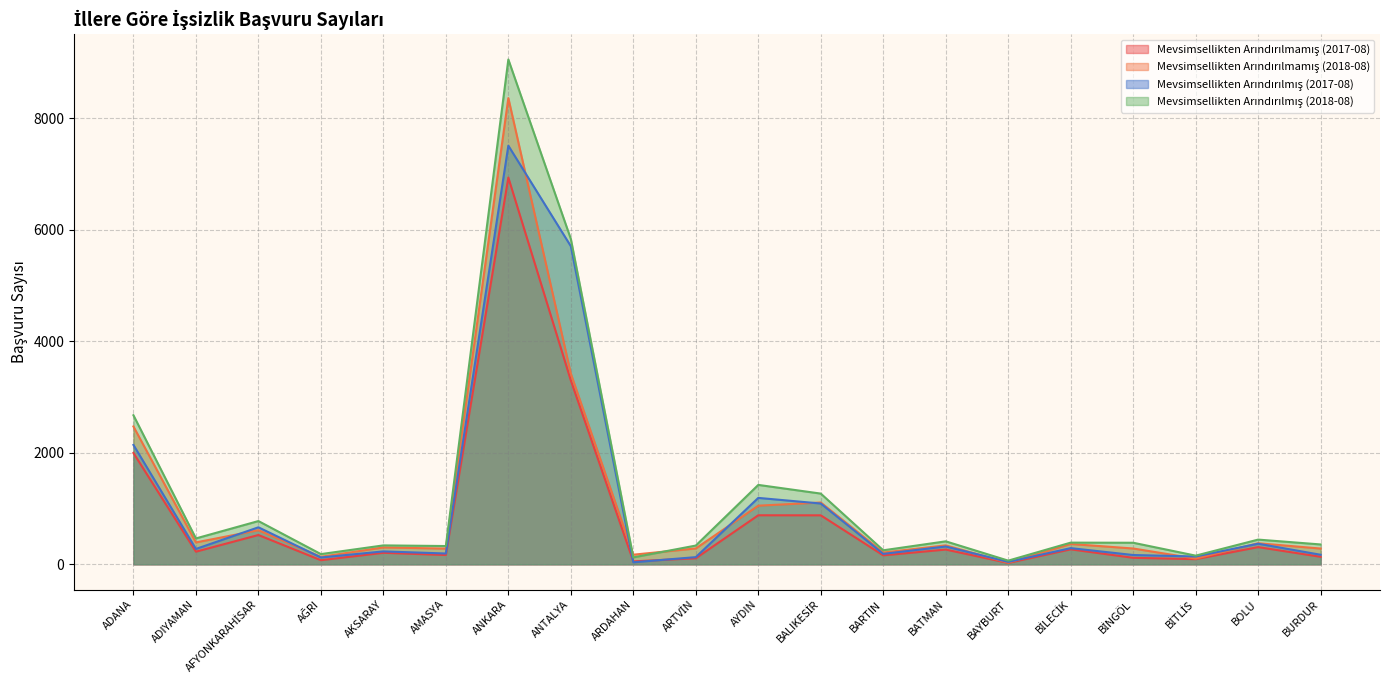

Reading left to right, what are all the values shown in this chart?

Mevsimsellikten Arındırılmamış (2017-08): ADANA=1997.0	ADIYAMAN=227.0	AFYONKARAHİSAR=526.0	AĞRI=74.0	AKSARAY=207.0	AMASYA=167.0	ANKARA=6937.0	ANTALYA=3298.0	ARDAHAN=53.0	ARTVİN=109.0	AYDIN=880.0	BALIKESİR=879.0	BARTIN=161.0	BATMAN=265.0	BAYBURT=25.0	BİLECİK=269.0	BİNGÖL=117.0	BİTLİS=93.0	BOLU=309.0	BURDUR=135.0
Mevsimsellikten Arındırılmamış (2018-08): ADANA=2473.0	ADIYAMAN=393.0	AFYONKARAHİSAR=612.0	AĞRI=135.0	AKSARAY=303.0	AMASYA=282.0	ANKARA=8362.0	ANTALYA=3421.0	ARDAHAN=173.0	ARTVİN=285.0	AYDIN=1052.0	BALIKESİR=1109.0	BARTIN=212.0	BATMAN=340.0	BAYBURT=30.0	BİLECİK=365.0	BİNGÖL=284.0	BİTLİS=103.0	BOLU=378.0	BURDUR=283.0
Mevsimsellikten Arındırılmış (2017-08): ADANA=2142.0	ADIYAMAN=275.9	AFYONKARAHİSAR=664.3	AĞRI=122.9	AKSARAY=232.1	AMASYA=194.4	ANKARA=7508.8	ANTALYA=5705.9	ARDAHAN=36.7	ARTVİN=129.1	AYDIN=1191.7	BALIKESİR=1090.7	BARTIN=187.6	BATMAN=319.8	BAYBURT=43.9	BİLECİK=290.6	BİNGÖL=167.1	BİTLİS=140.7	BOLU=369.8	BURDUR=171.6
Mevsimsellikten Arındırılmış (2018-08): ADANA=2673.6	ADIYAMAN=464.7	AFYONKARAHİSAR=776.2	AĞRI=183.6	AKSARAY=339.7	AMASYA=328.2	ANKARA=9054.6	ANTALYA=5836.4	ARDAHAN=124.8	ARTVİN=336.9	AYDIN=1424.7	BALIKESİR=1268.9	BARTIN=251.8	BATMAN=412.4	BAYBURT=66.4	BİLECİK=389.3	BİNGÖL=387.3	BİTLİS=155.9	BOLU=443.7	BURDUR=356.6